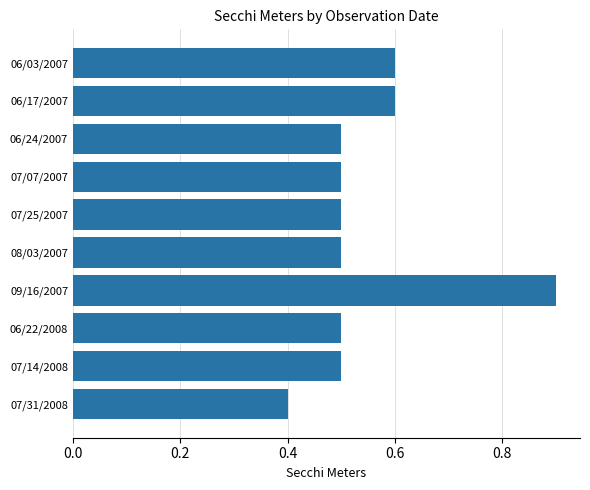

At which label is the value closest to 0?

07/31/2008